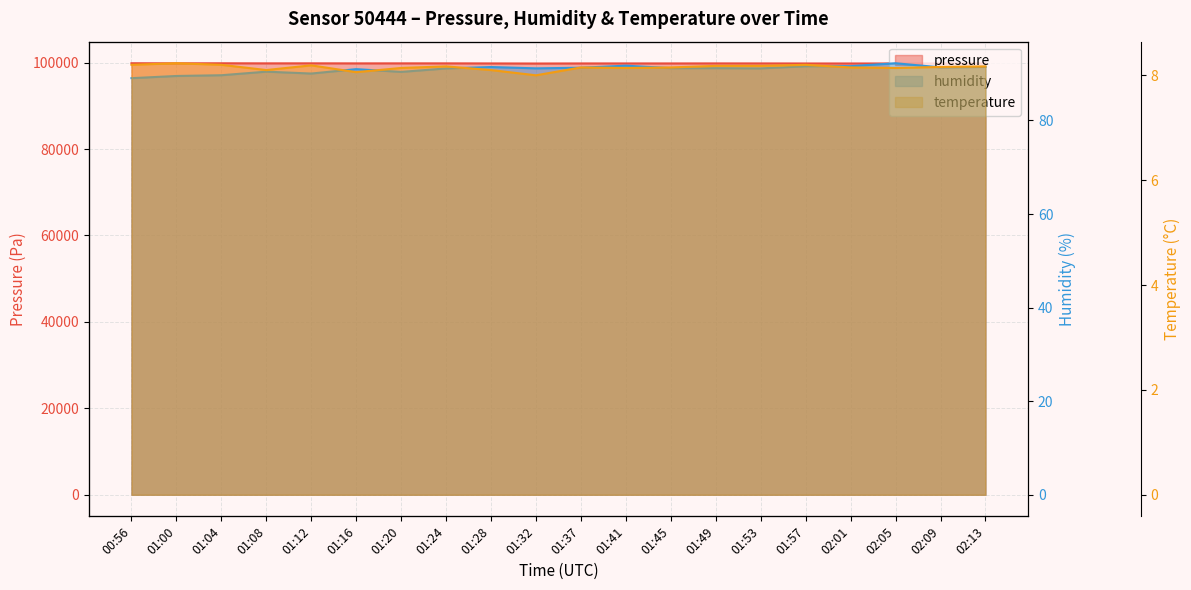

Which series has the widest spread of values?

pressure